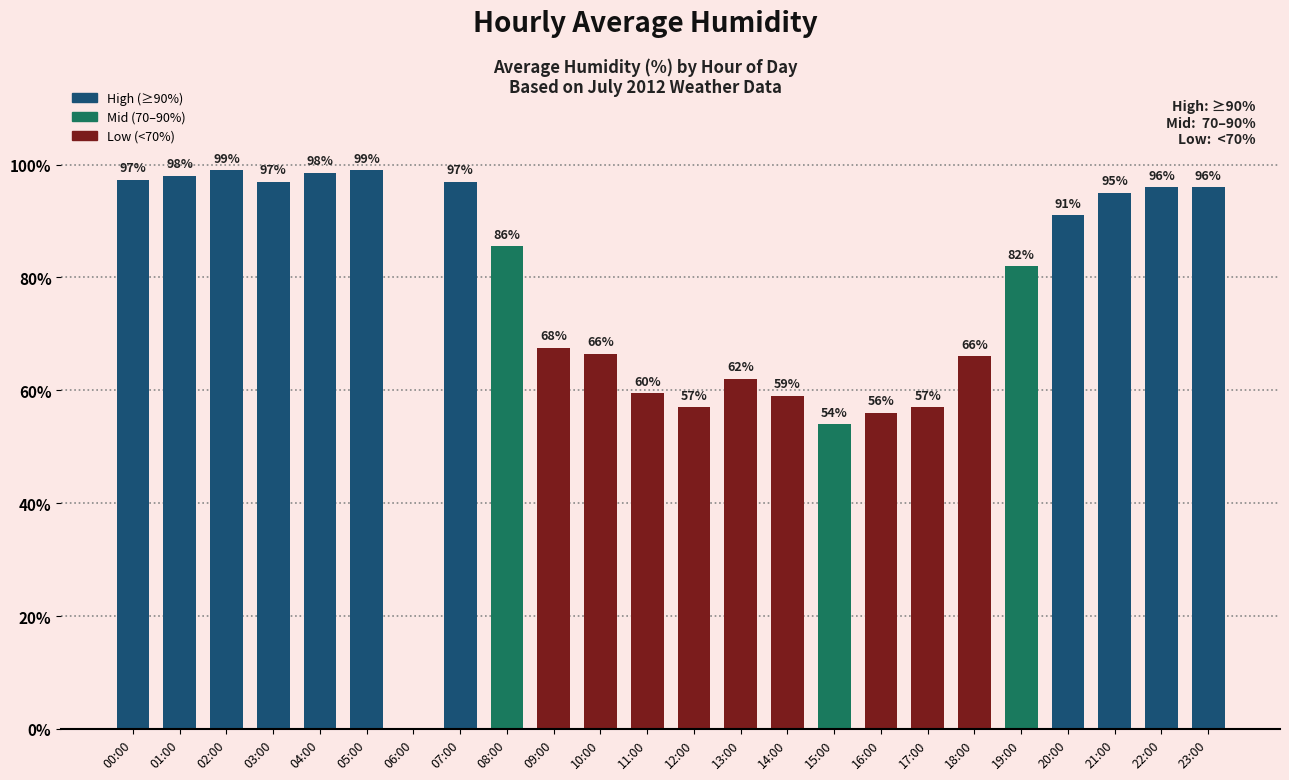

What is the sum of the values at 02:00 and 21:00?

194.0